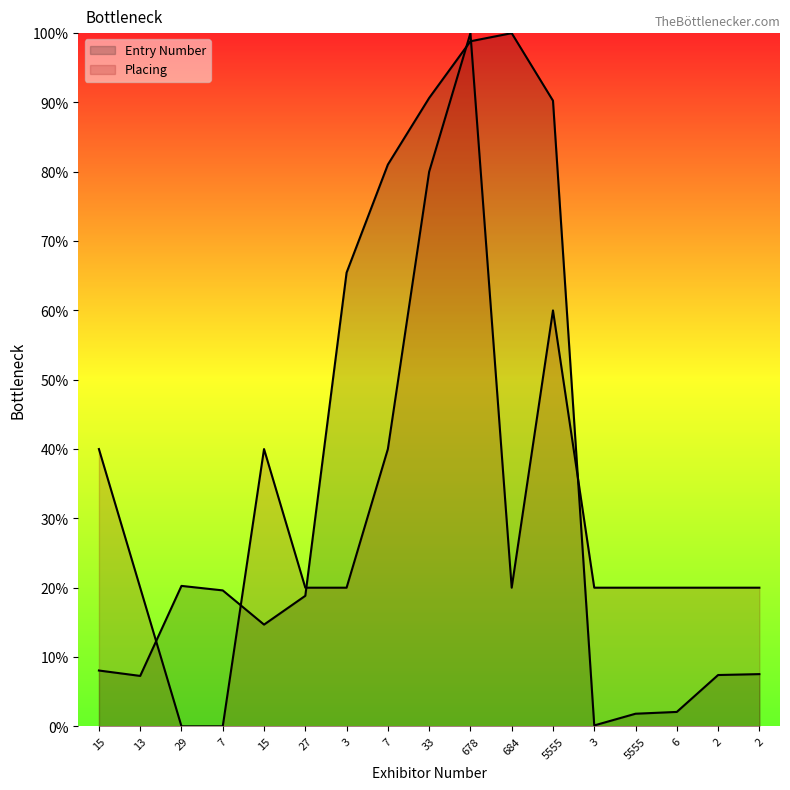

Reading right to left, what are all the values shown in this chart?

Entry Number: 7.5	7.4	2.1	1.8	0.1	90.3	100.0	98.8	90.6	81.0	65.5	18.8	14.7	19.6	20.3	7.3	8.1
Placing: 20.0	20.0	20.0	20.0	20.0	60.0	20.0	100.0	80.0	40.0	20.0	20.0	40.0	0.0	0.0	20.0	40.0